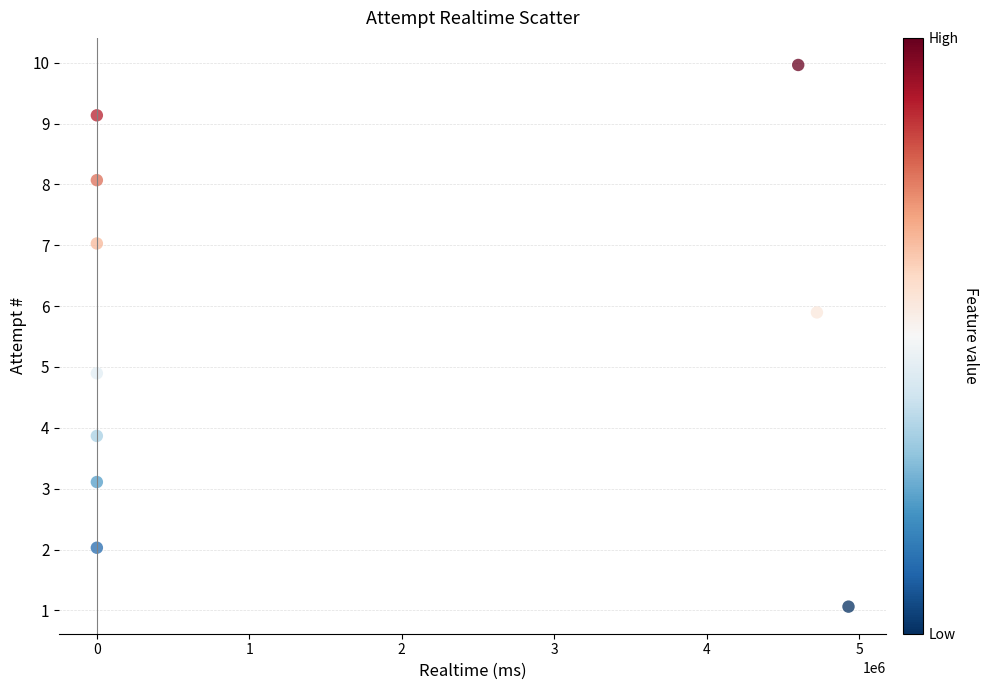

What is the range of Y values (max minus min)?

8.9